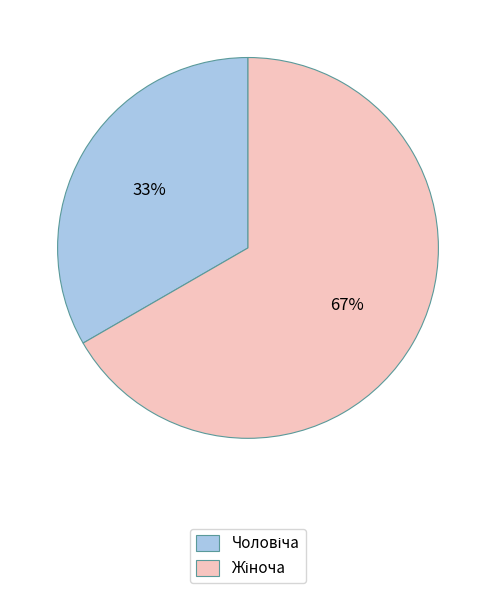

To the nearest percent, what is the average slice percentage?

50%